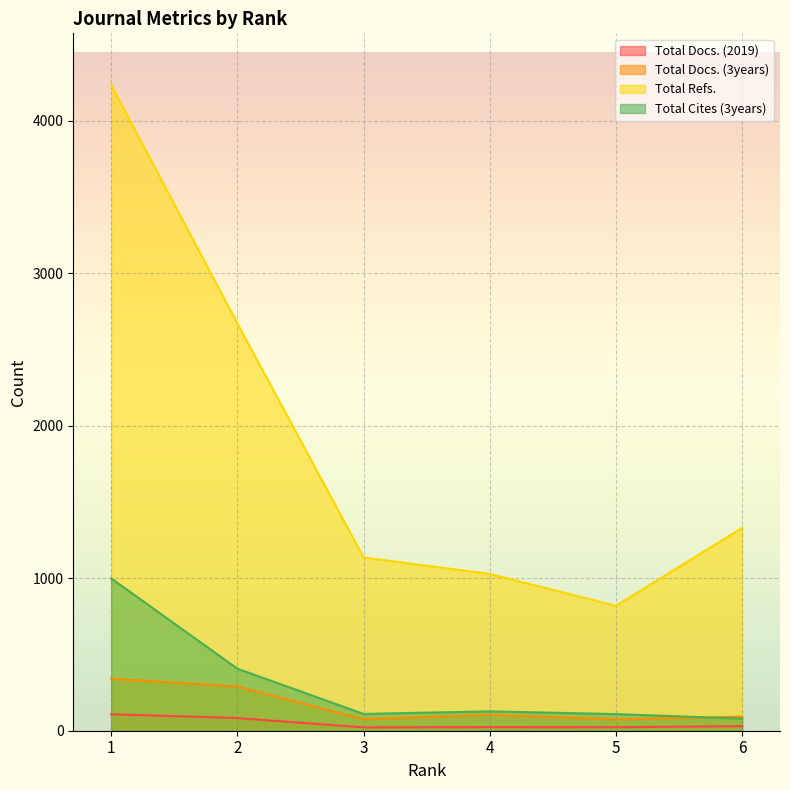

Where does the Total Docs. (3years) series first go above 104?

1